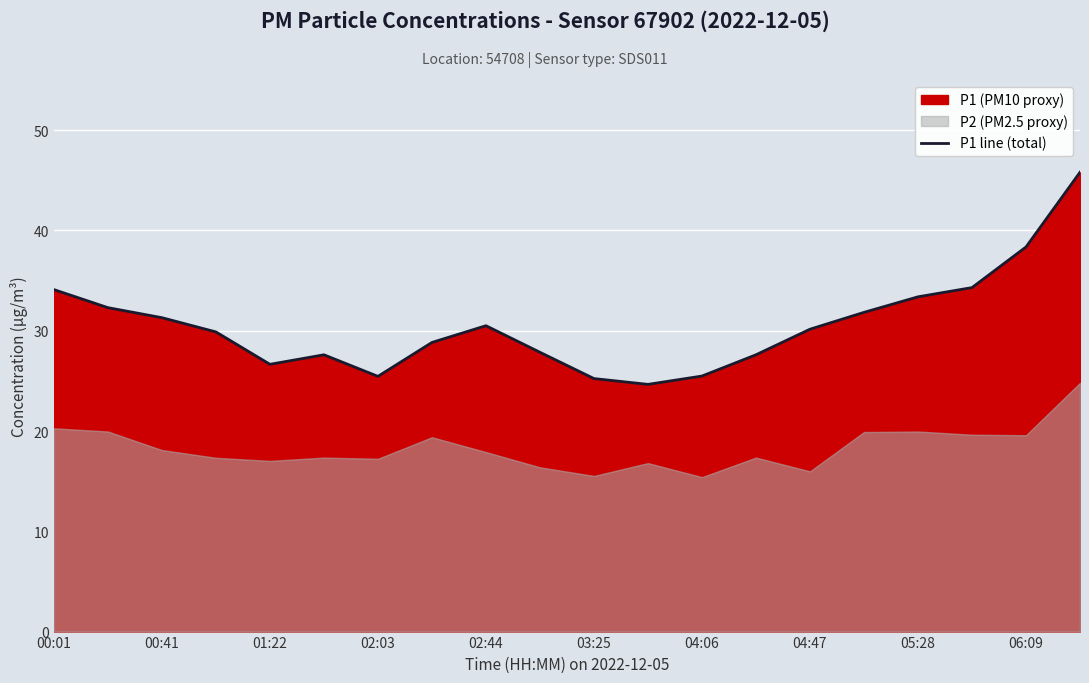

Which has a higher value, 04:47 or 02:44?

02:44